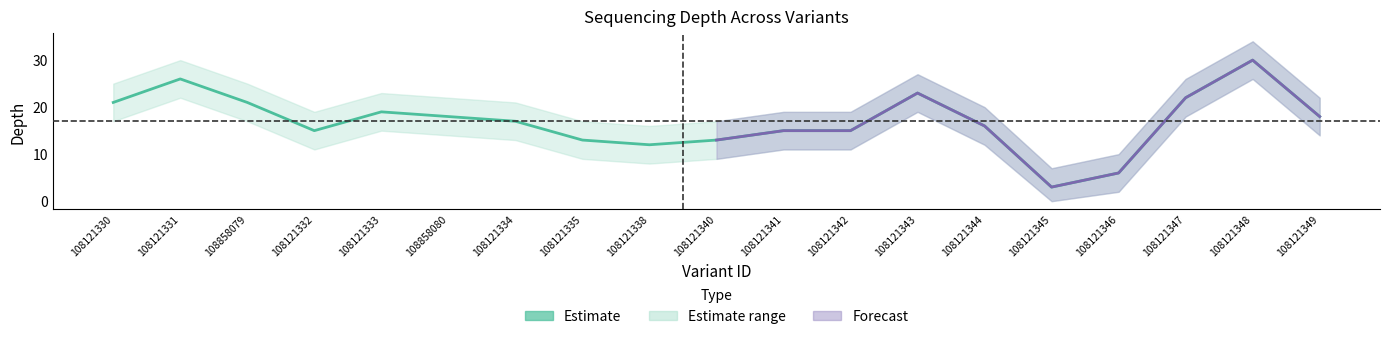

What is the minimum value for depth_upper?

7